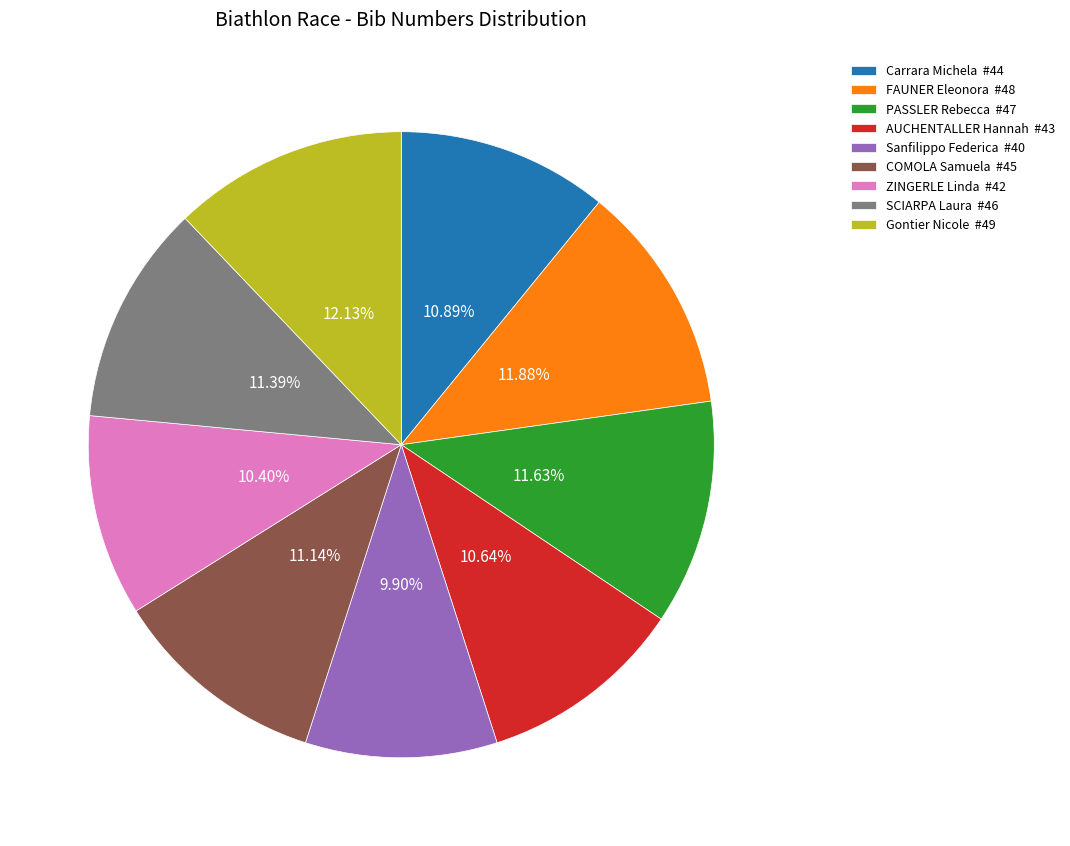

The Carrara Michela slice represents 19% of the pie. True or false?

False